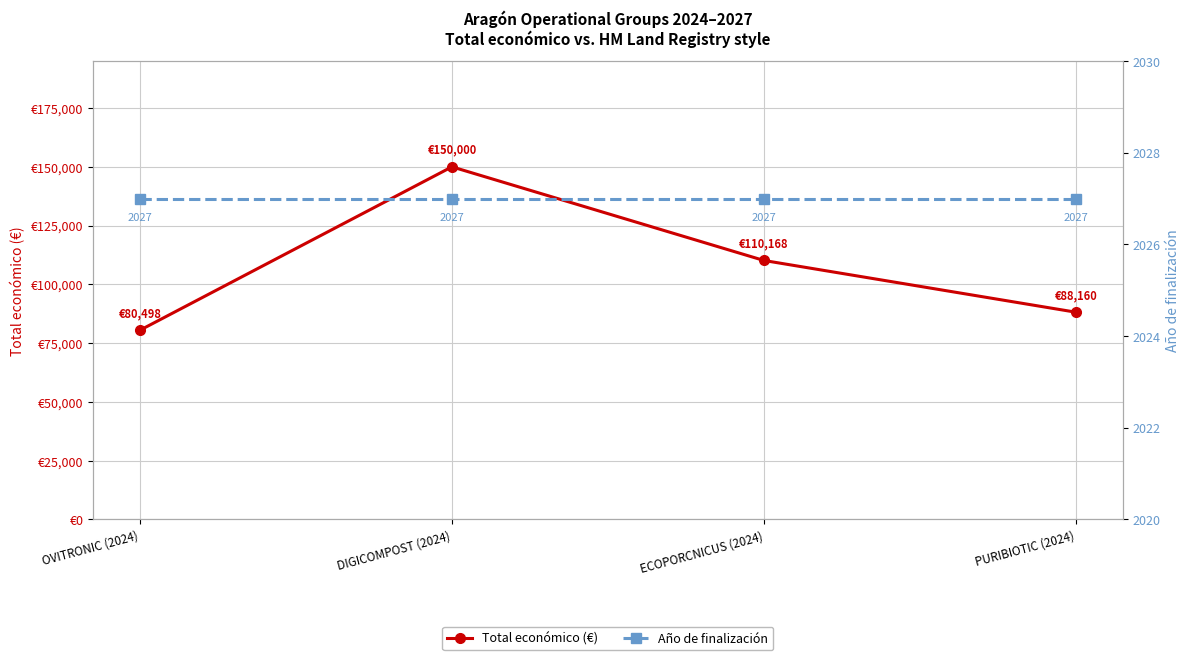

What is the smallest value displayed?

2027